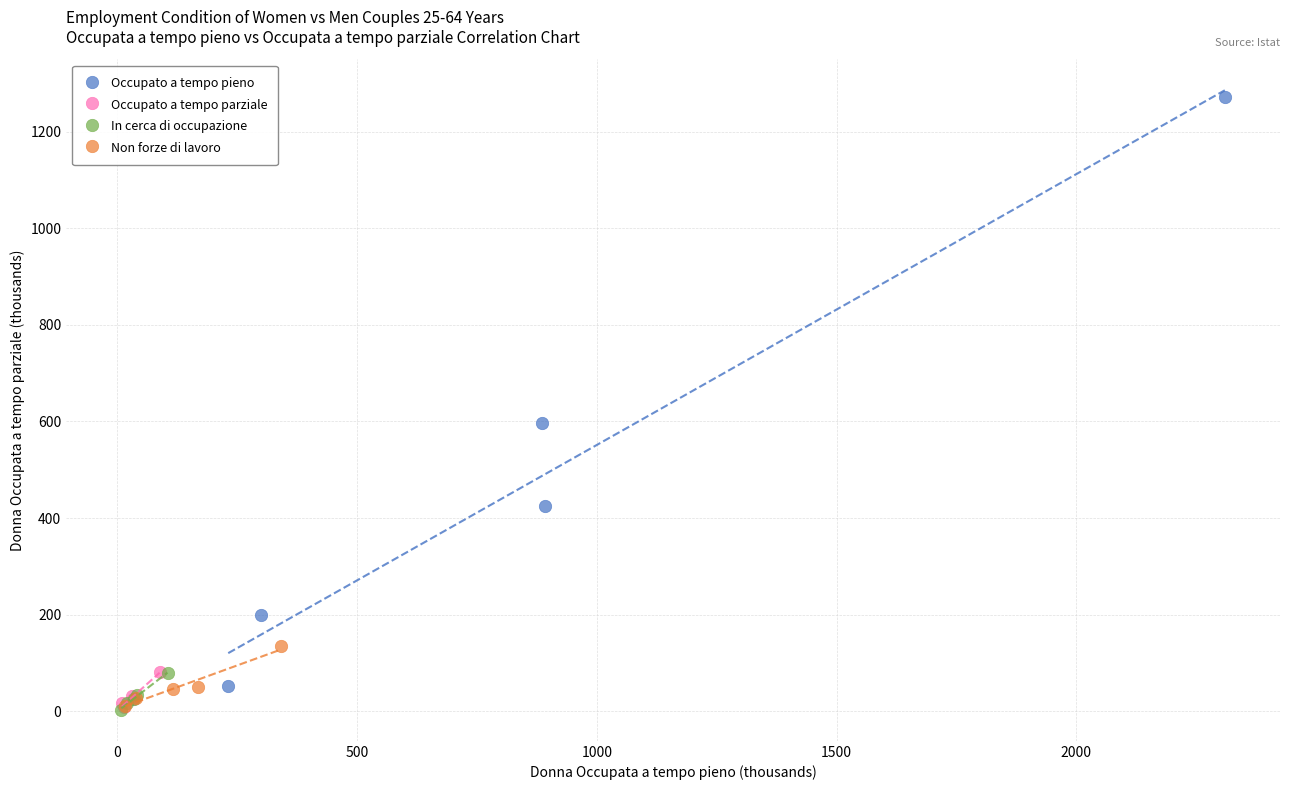

Which series reaches the maximum Y coordinate?

Occupato a tempo pieno